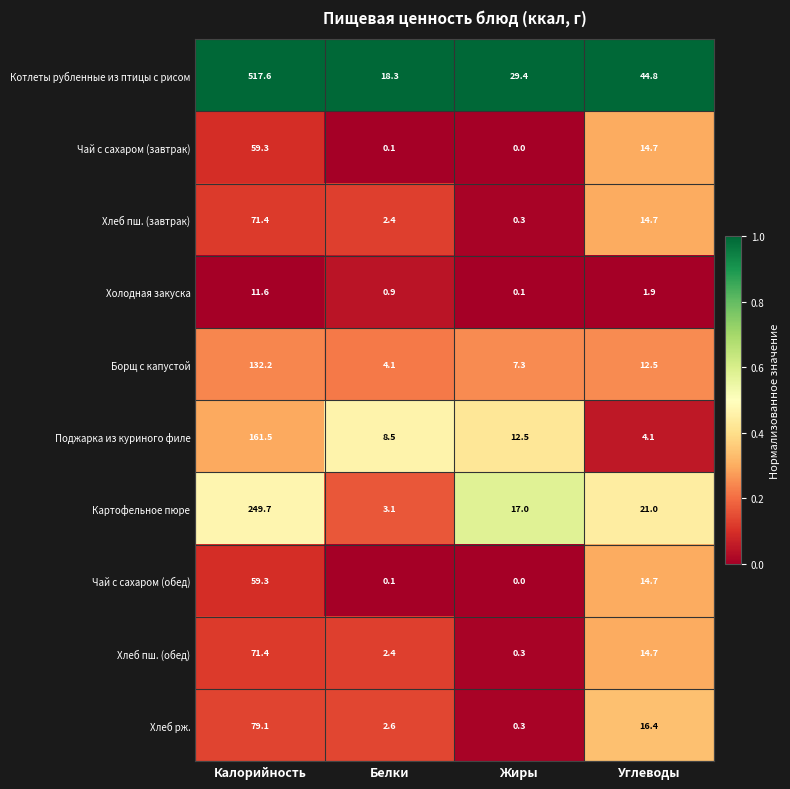

What is the sum of the Поджарка из куриного филе values at Углеводы and Белки?

12.6